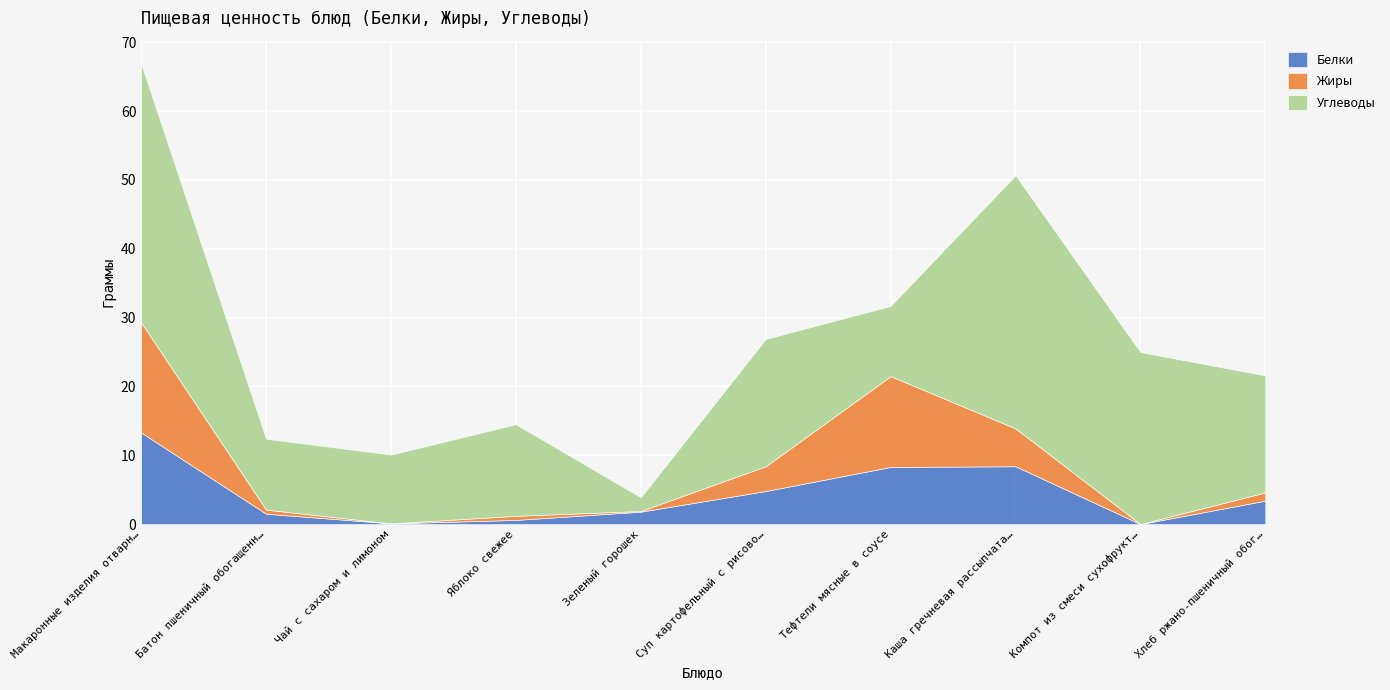

How many series are shown in this chart?

3